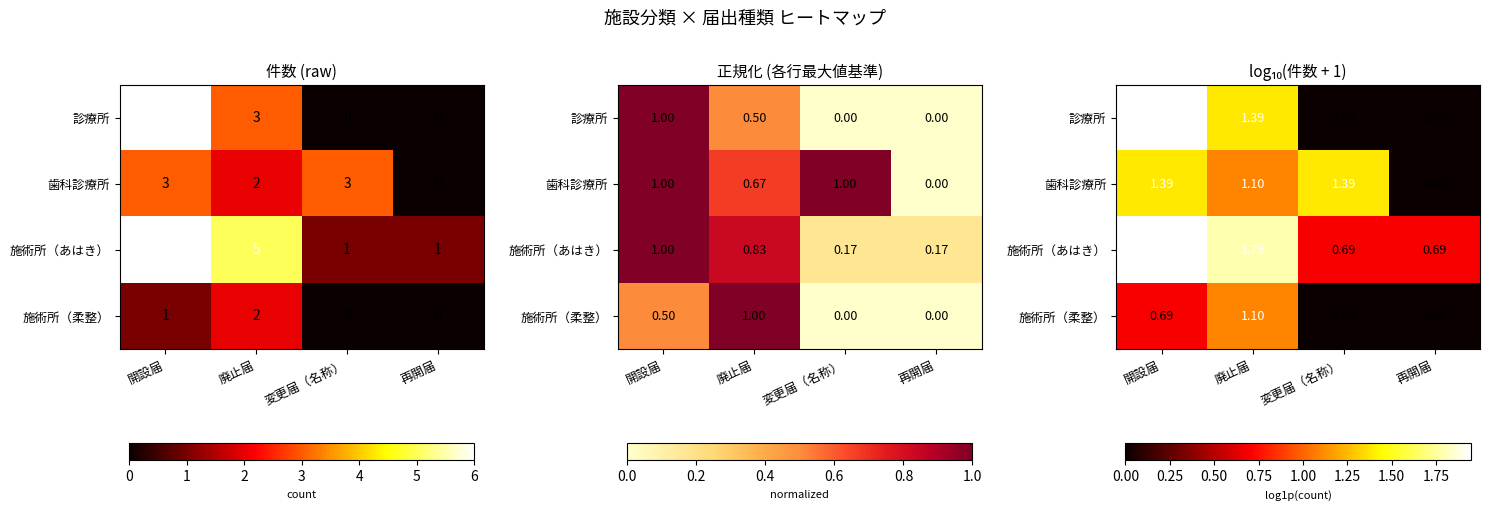

What is the difference between the maximum and minimum values in the 診療所 series?

1.9